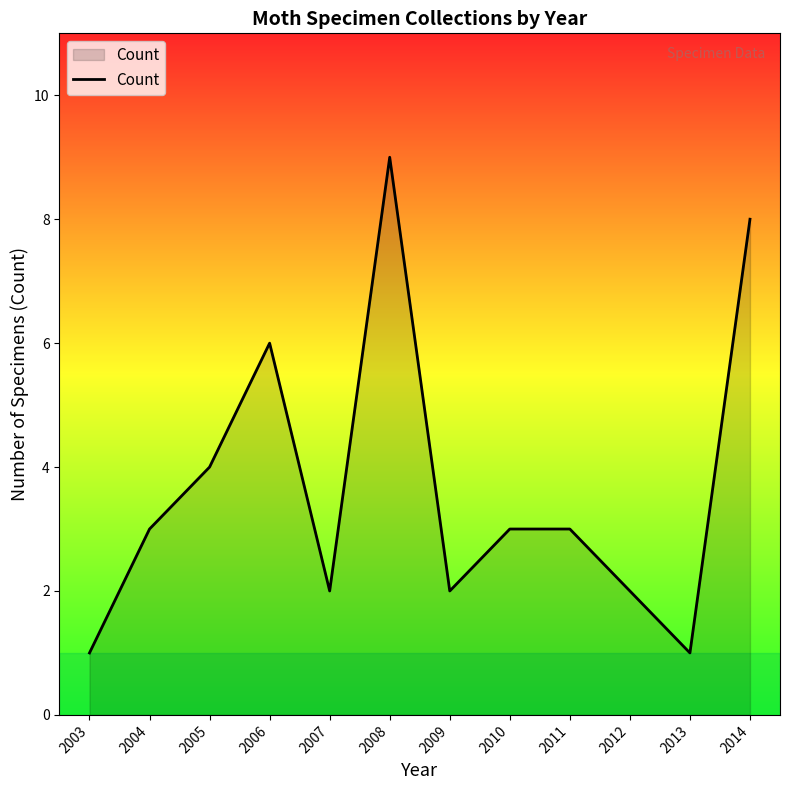

What is the approximate value at 2007?

2